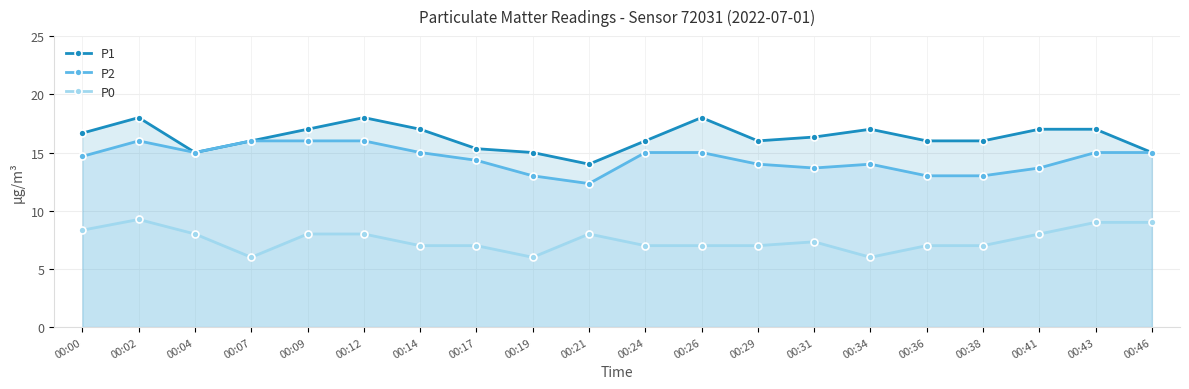

Reading left to right, list all the values displayed in this chart.

P1: 16.7	18.0	15.0	16.0	17.0	18.0	17.0	15.3	15.0	14.0	16.0	18.0	16.0	16.3	17.0	16.0	16.0	17.0	17.0	15.0
P2: 14.7	16.0	15.0	16.0	16.0	16.0	15.0	14.3	13.0	12.3	15.0	15.0	14.0	13.7	14.0	13.0	13.0	13.7	15.0	15.0
P0: 8.3	9.2	8.0	6.0	8.0	8.0	7.0	7.0	6.0	8.0	7.0	7.0	7.0	7.3	6.0	7.0	7.0	8.0	9.0	9.0